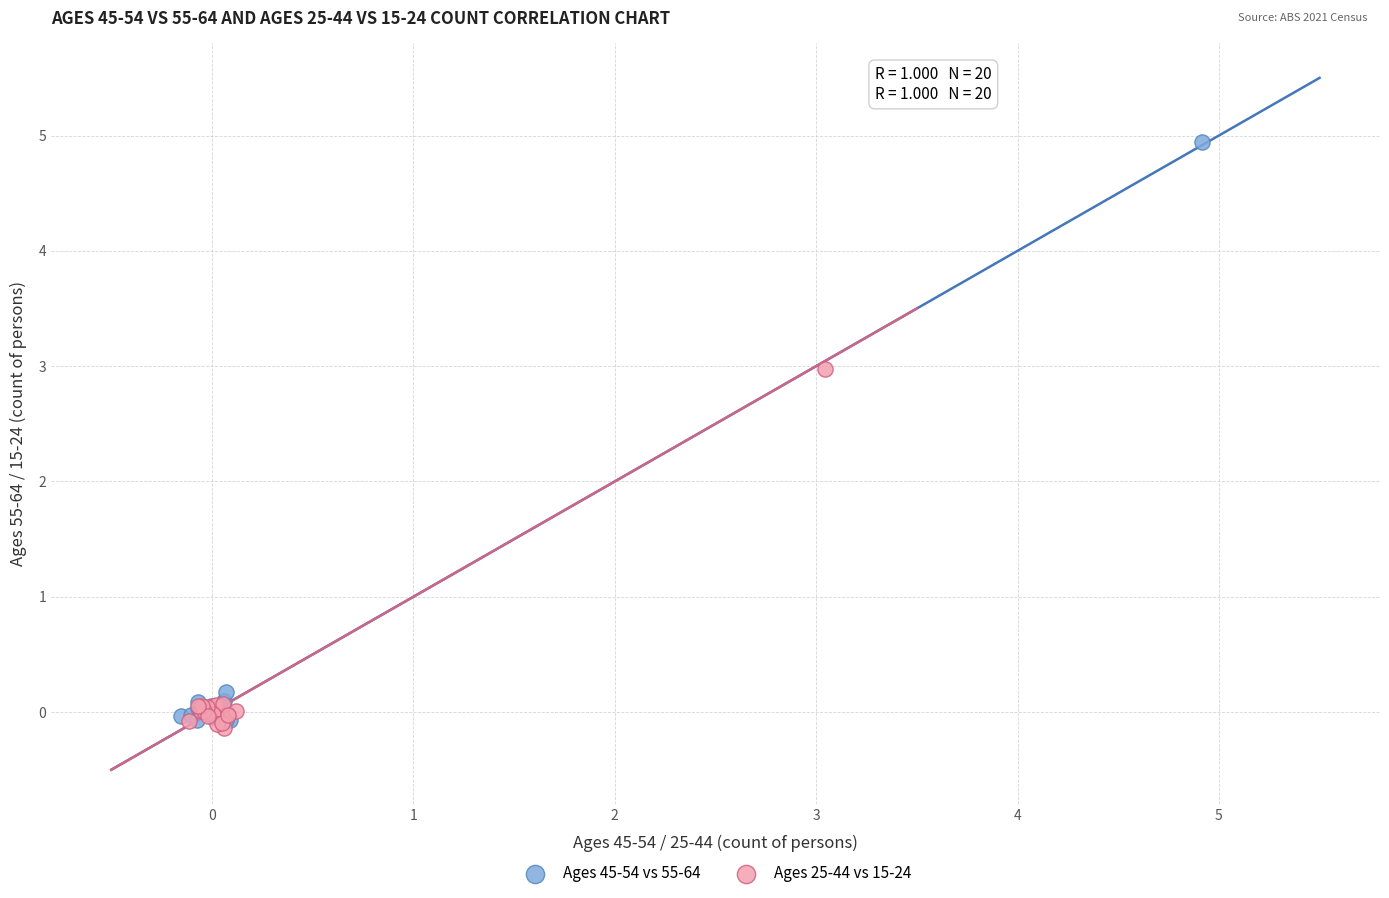

Which series has the widest spread of Y values?

Ages 45-54 vs 55-64